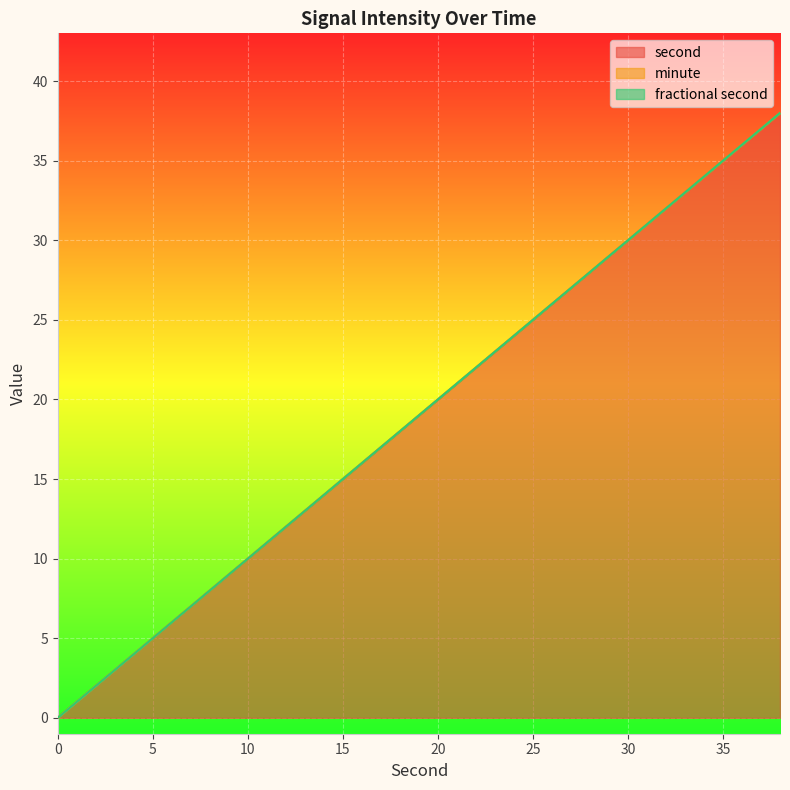

Count the number of data series in this chart.

3